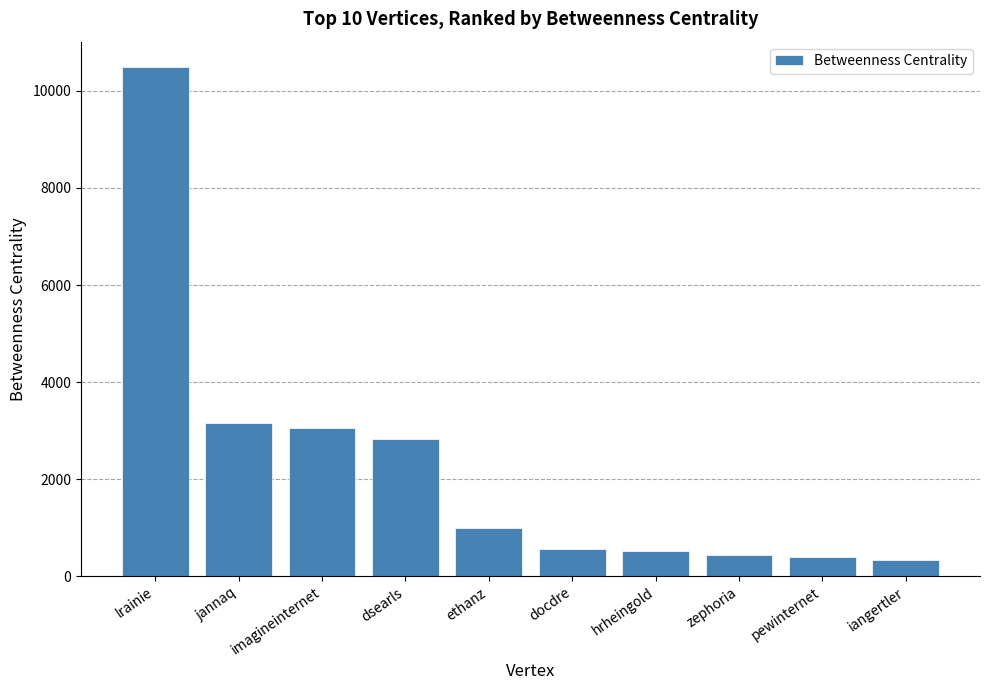

True or false: the data shows 333.6 at iangertler.

True